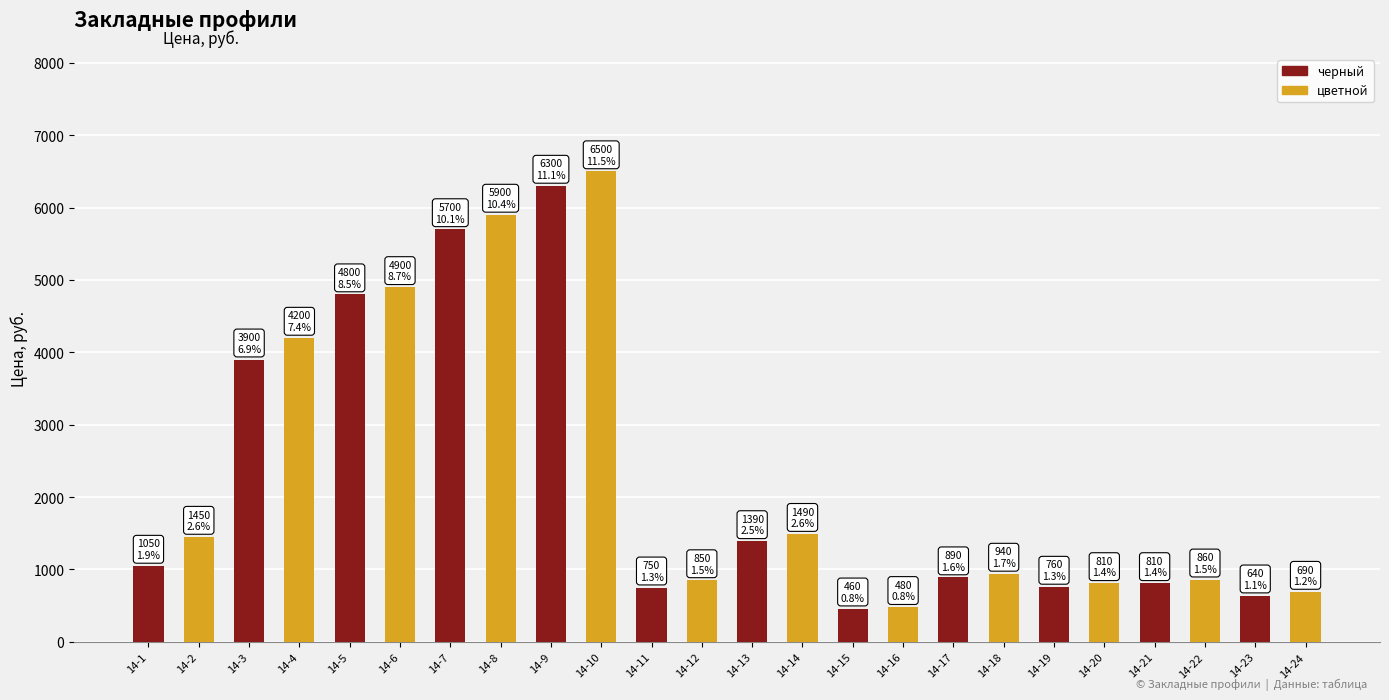

The value of черный at 14-13 is 2086. True or false?

False